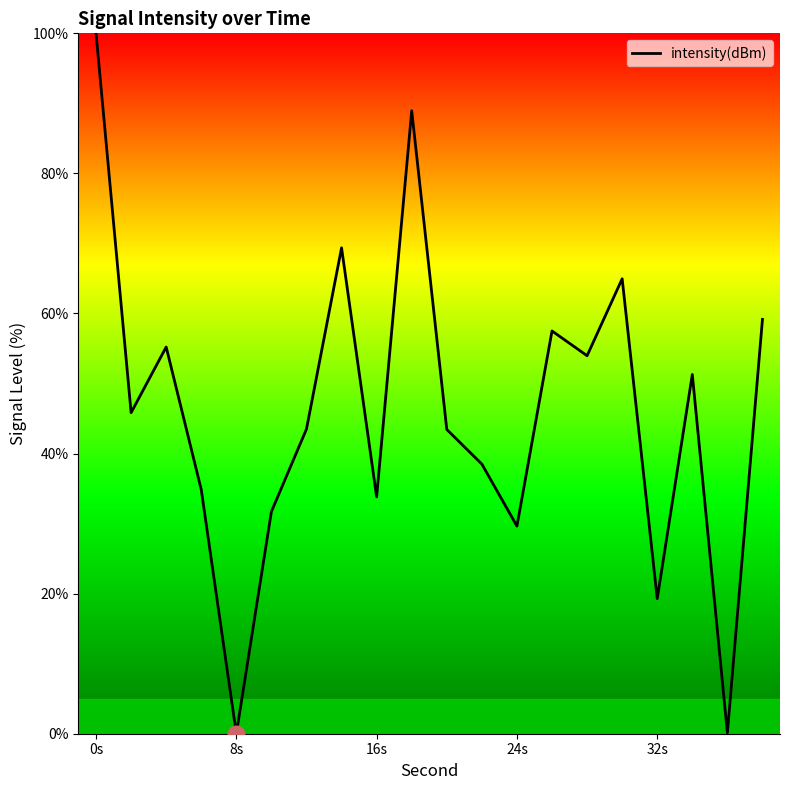

What is the greatest value displayed?

100.0